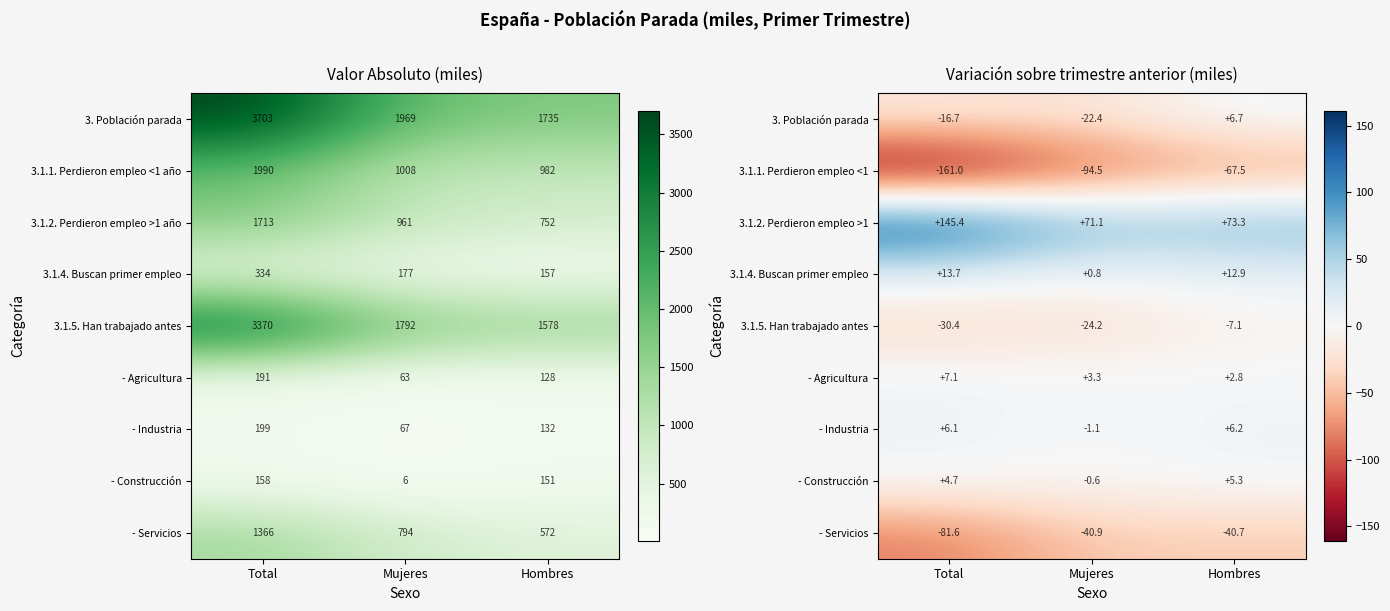

Which label corresponds to the largest value in the chart?

Total